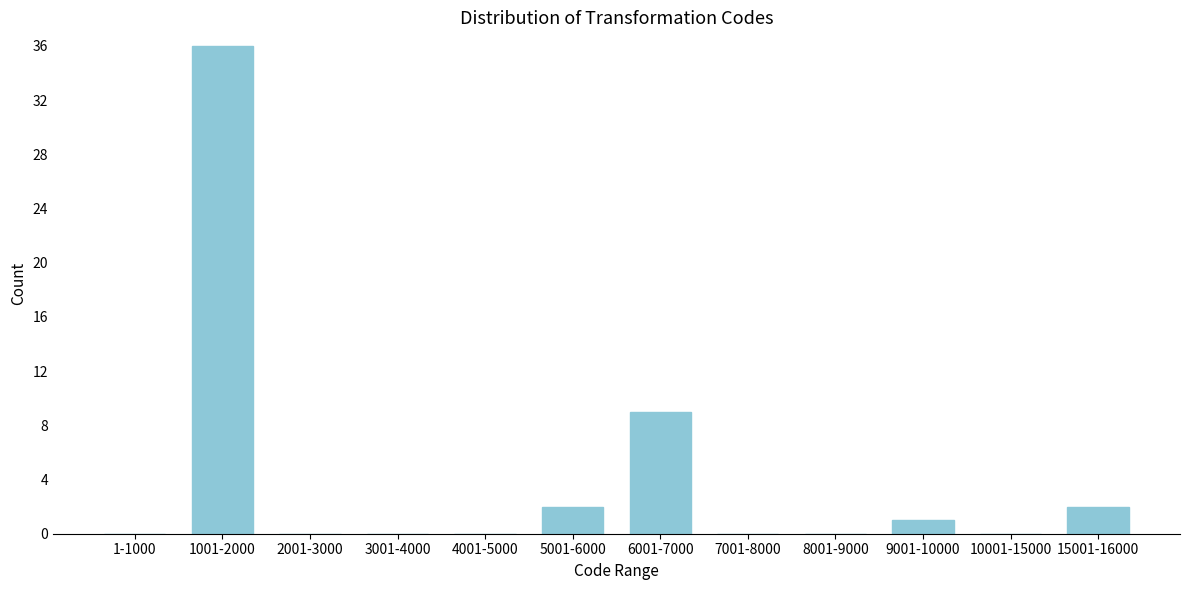

Reading right to left, what are all the values shown in this chart?

15001-16000=2	10001-15000=0	9001-10000=1	8001-9000=0	7001-8000=0	6001-7000=9	5001-6000=2	4001-5000=0	3001-4000=0	2001-3000=0	1001-2000=36	1-1000=0